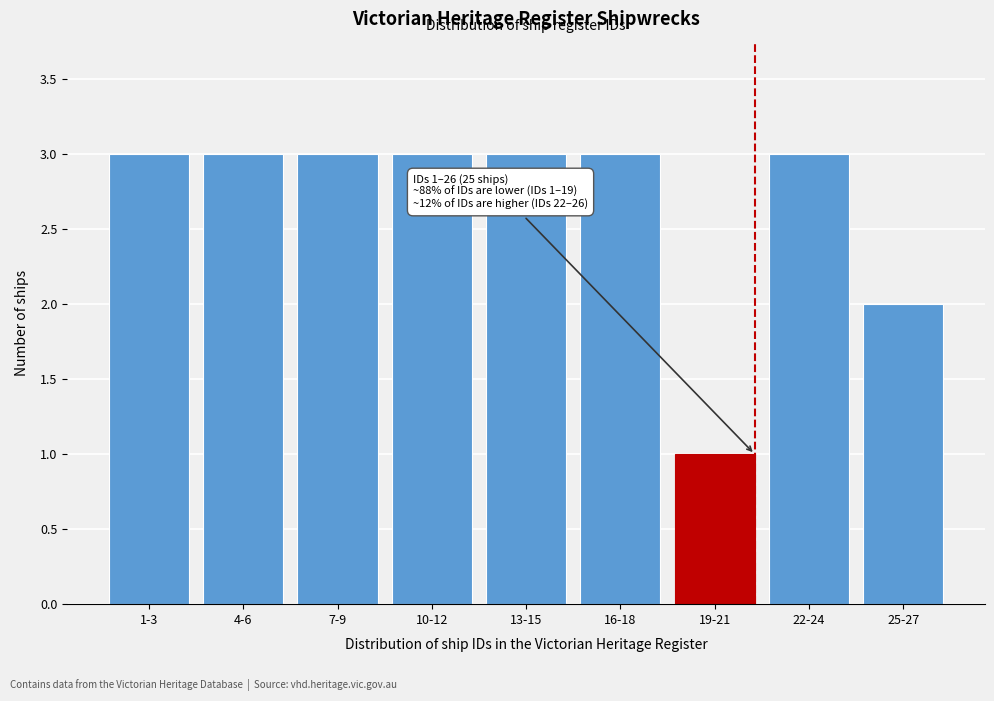

Reading left to right, list all the values displayed in this chart.

1-3=3	4-6=3	7-9=3	10-12=3	13-15=3	16-18=3	19-21=1	22-24=3	25-27=2